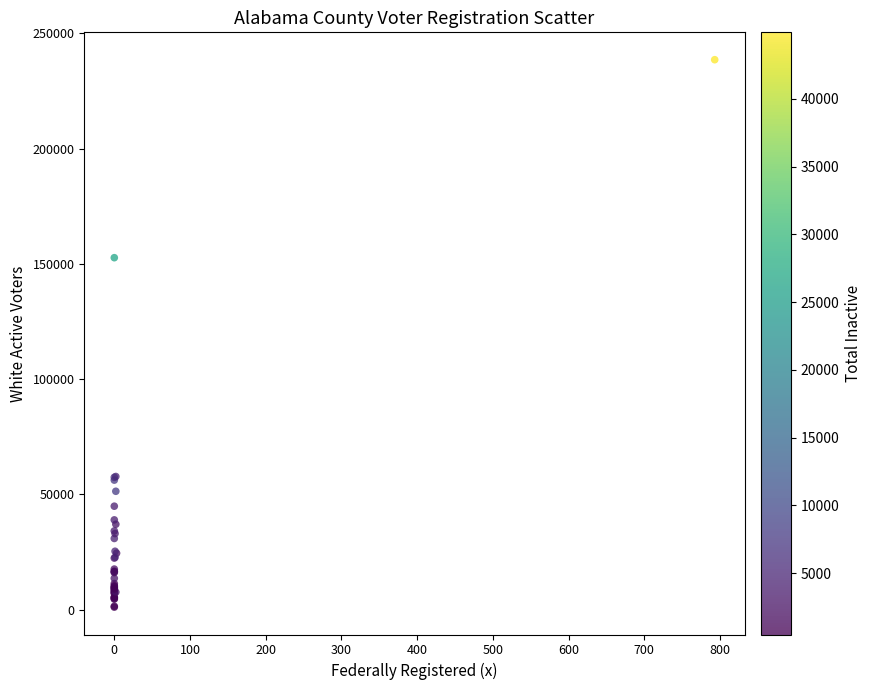

What Y value in the scatter plot is closest to 119802?

152656